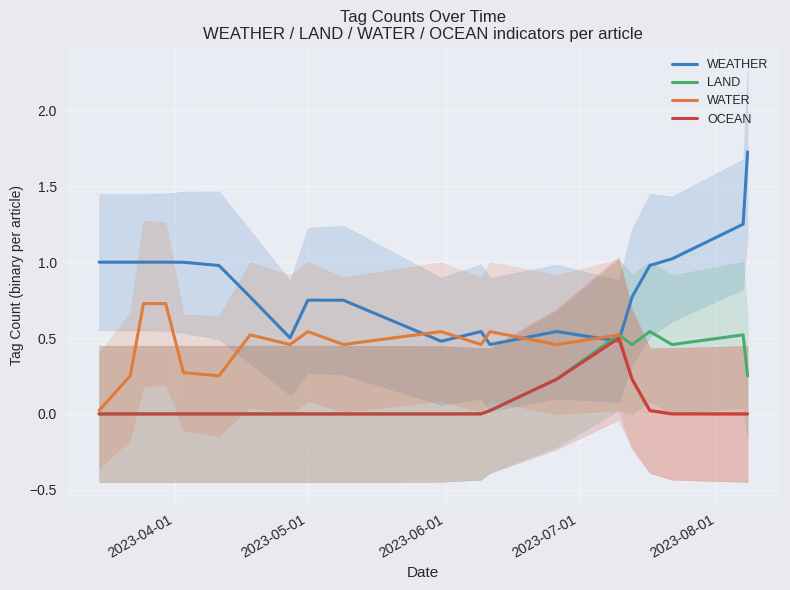

After their last crossing, which series has the higher values: LAND or WEATHER?

WEATHER